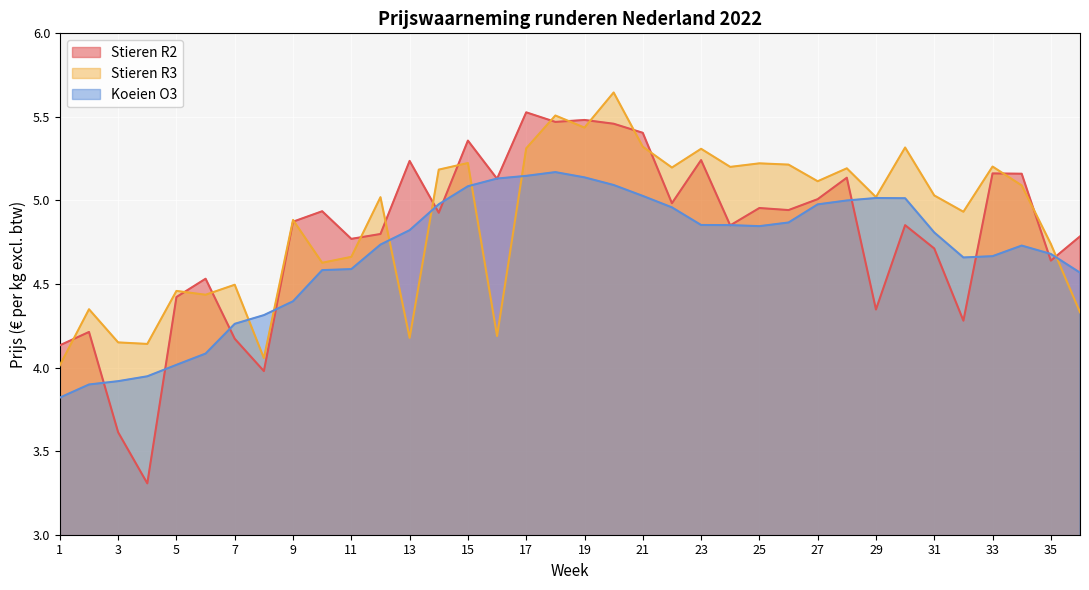

What is the value of the Stieren R3 point at the 27th from the left?

5.1